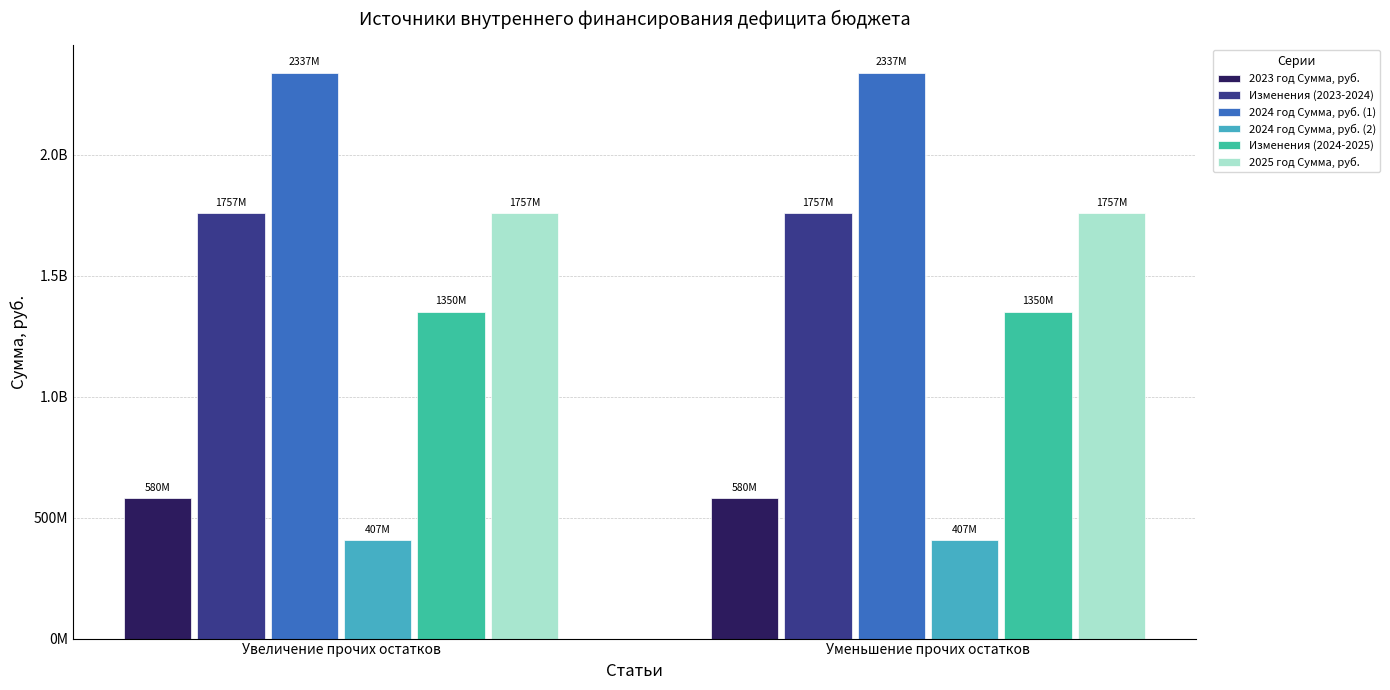

Is the value of Изменения (2023-2024) at Уменьшение прочих остатков greater than the value of Изменения (2024-2025) at Увеличение прочих остатков?

Yes